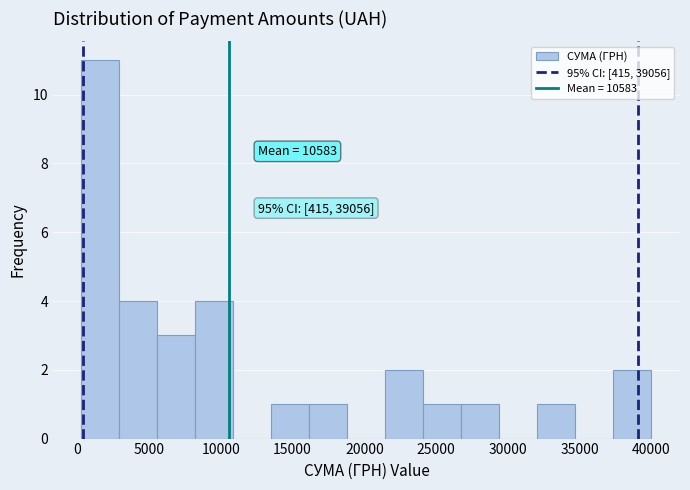

Which range on the x-axis has the tallest bar?

500 to 3000